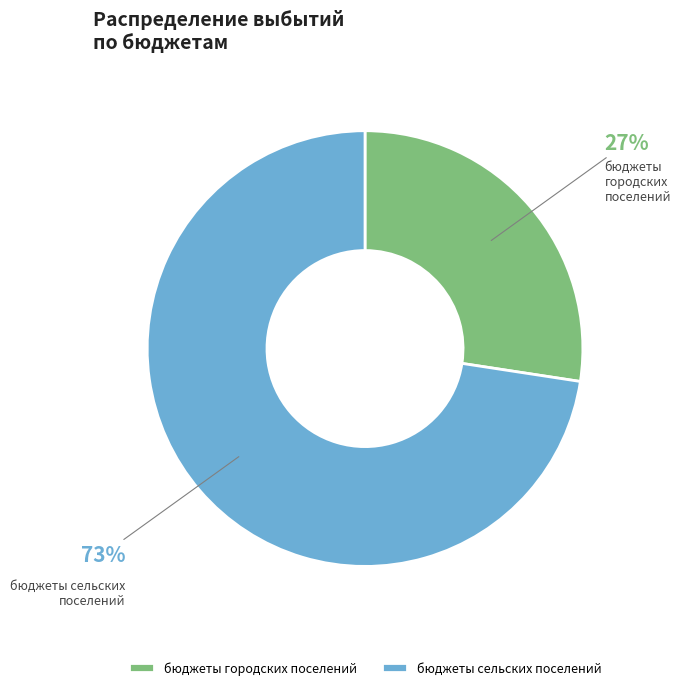

Rank the categories by value from highest to lowest.

бюджеты сельских поселений, бюджеты городских поселений